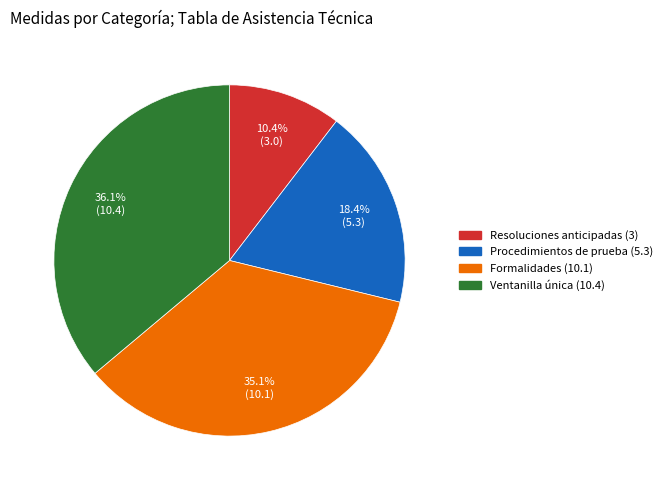

True or false: Procedimientos de prueba (5.3) accounts for 18% of the total.

True